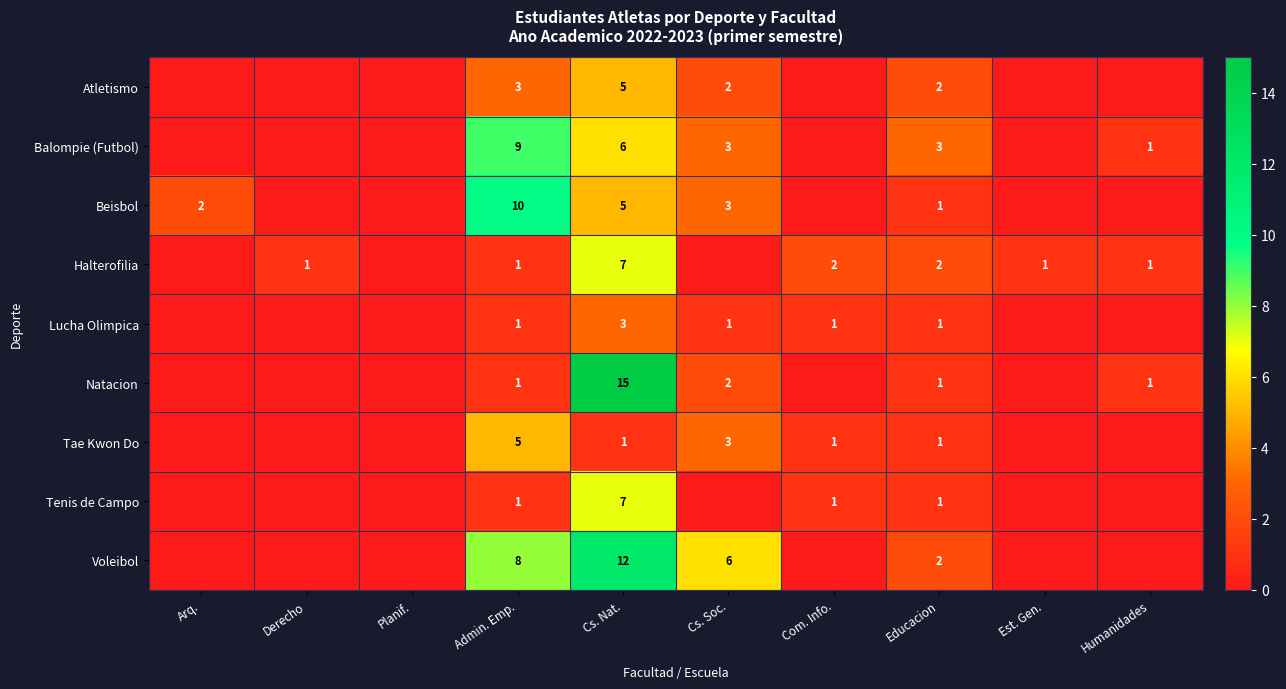

The value of Beisbol at Arq. is 2. True or false?

True